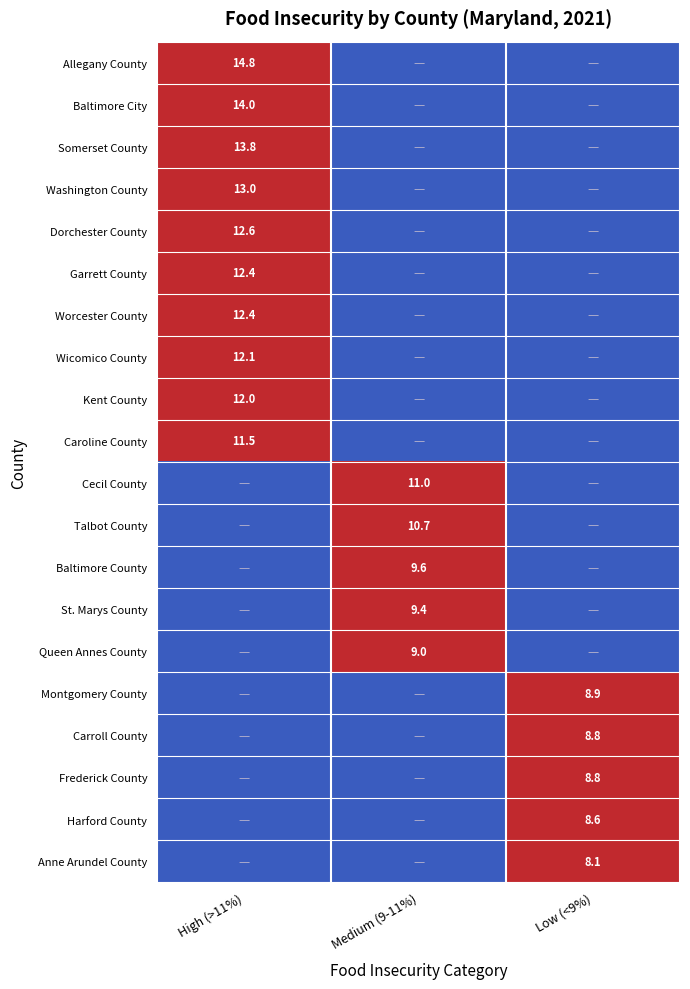

Is it true that St. Marys County equals 12.8 at Medium (9-11%)?

False